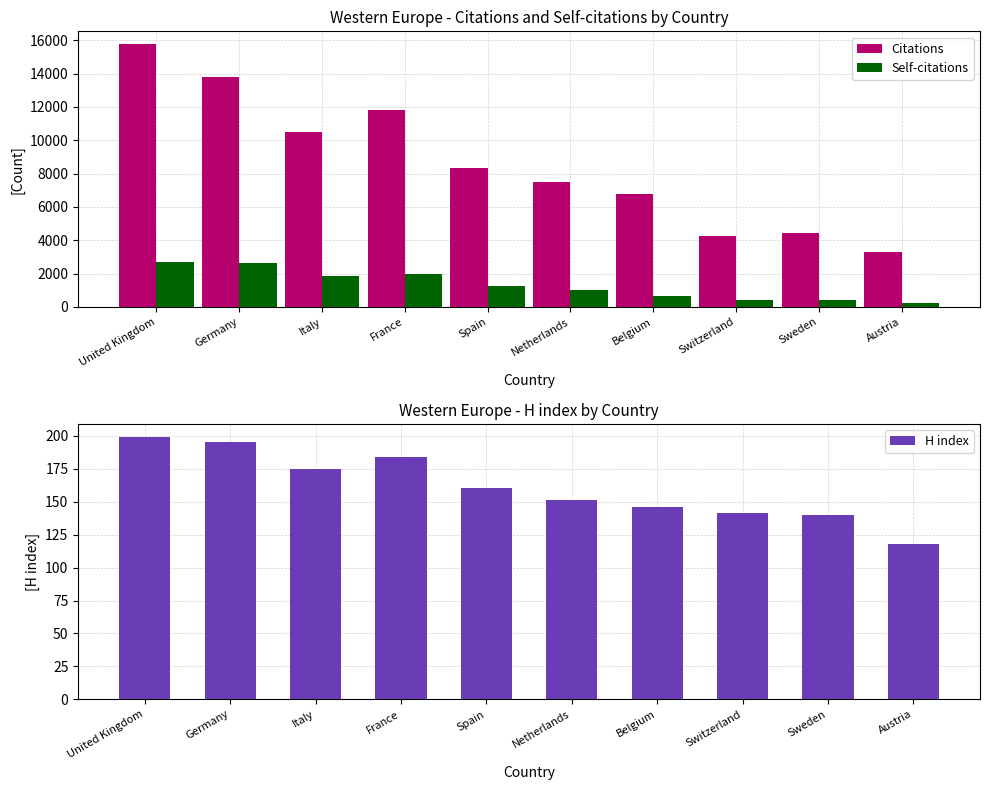

The Self-citations series shows 1002 at Netherlands. True or false?

True